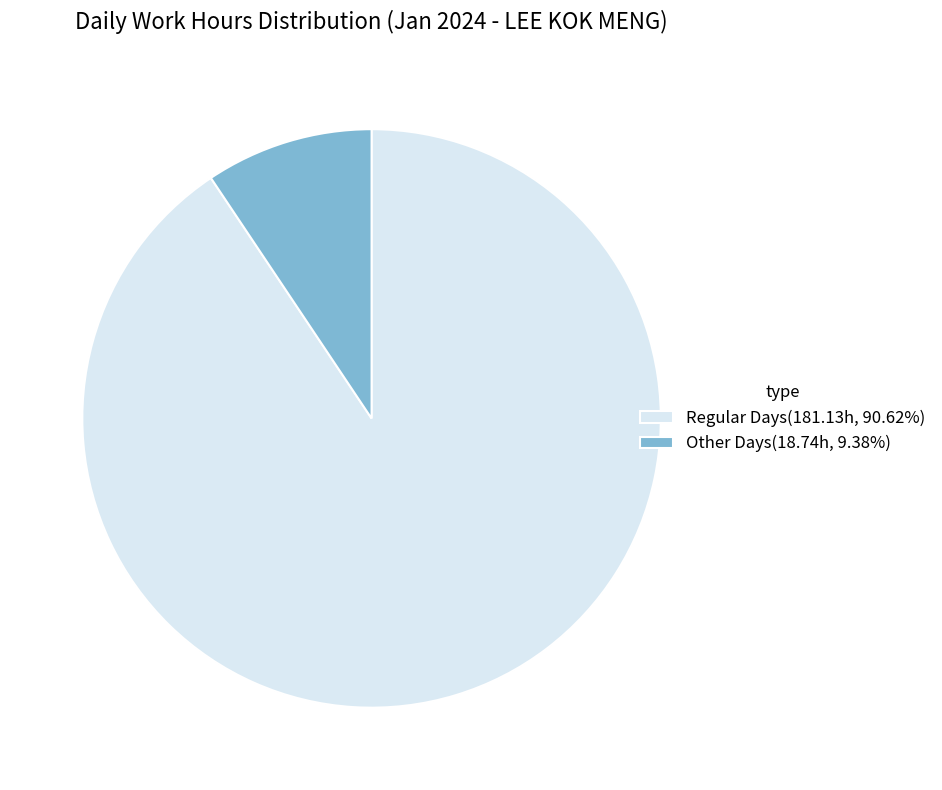

Is the sum of Other Days(18.74h, 9.38%) and Regular Days(181.13h, 90.62%) greater than half?

Yes